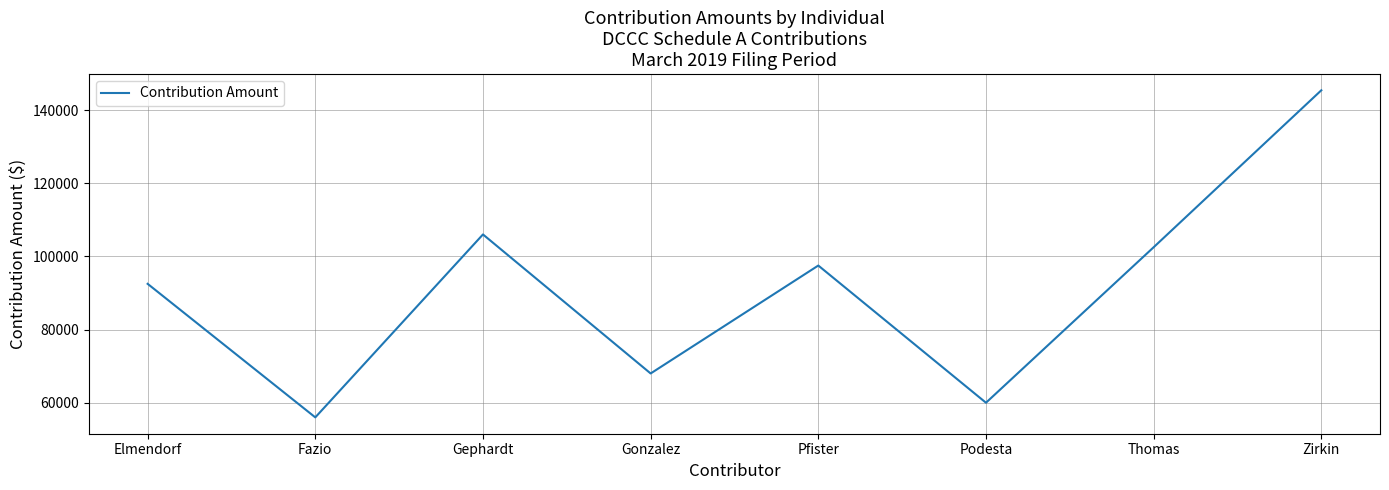

How many categories are shown in the chart?

8